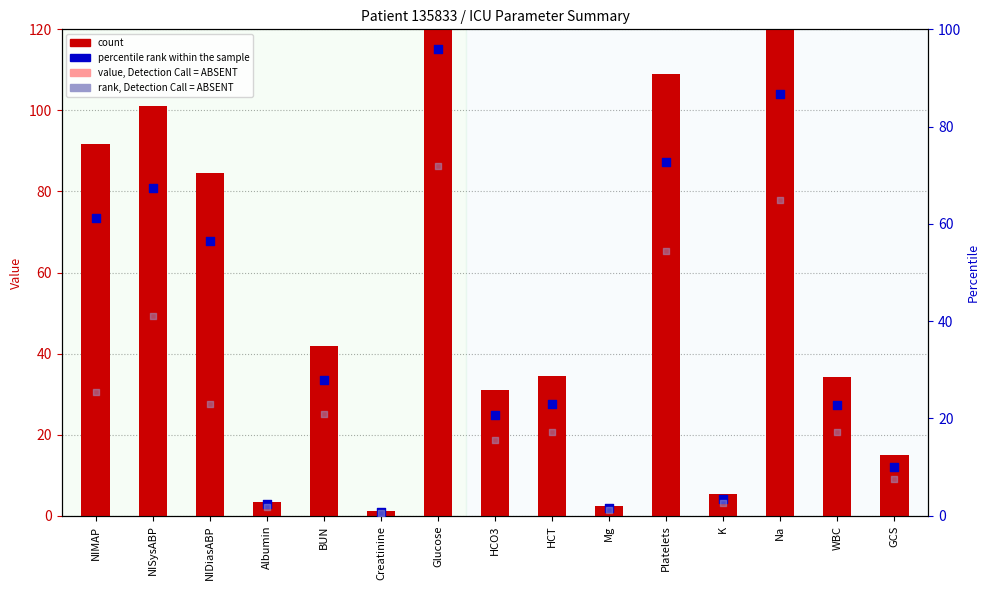

At which category is the sum across all series the highest?

Glucose